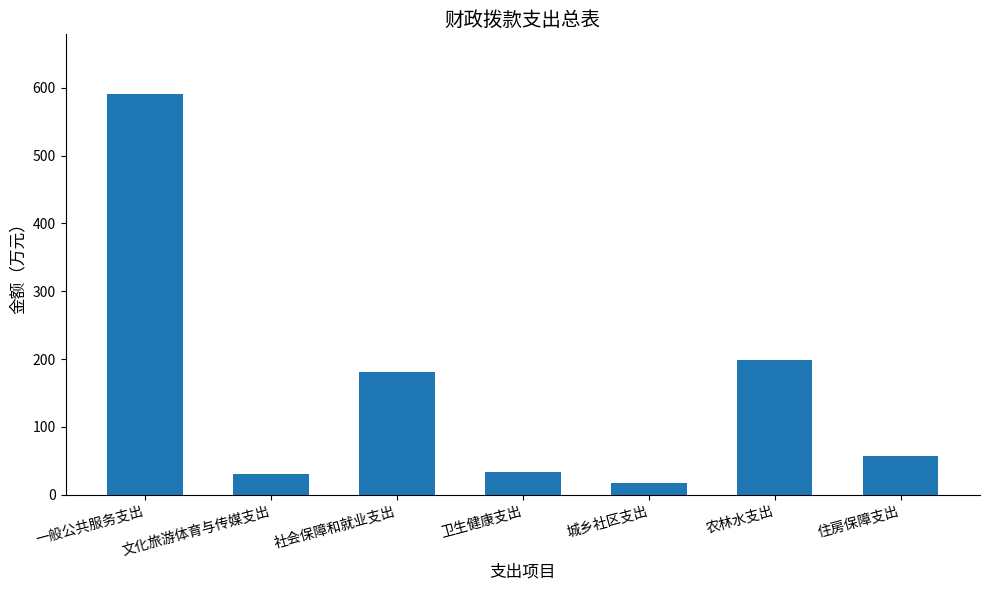

Count the number of data series in this chart.

1